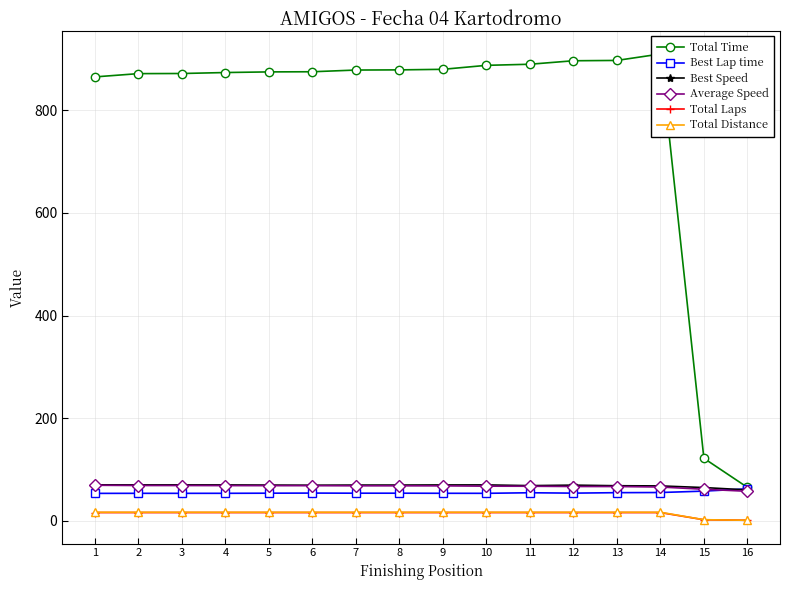

Which has a higher value, 9 or 15?

9